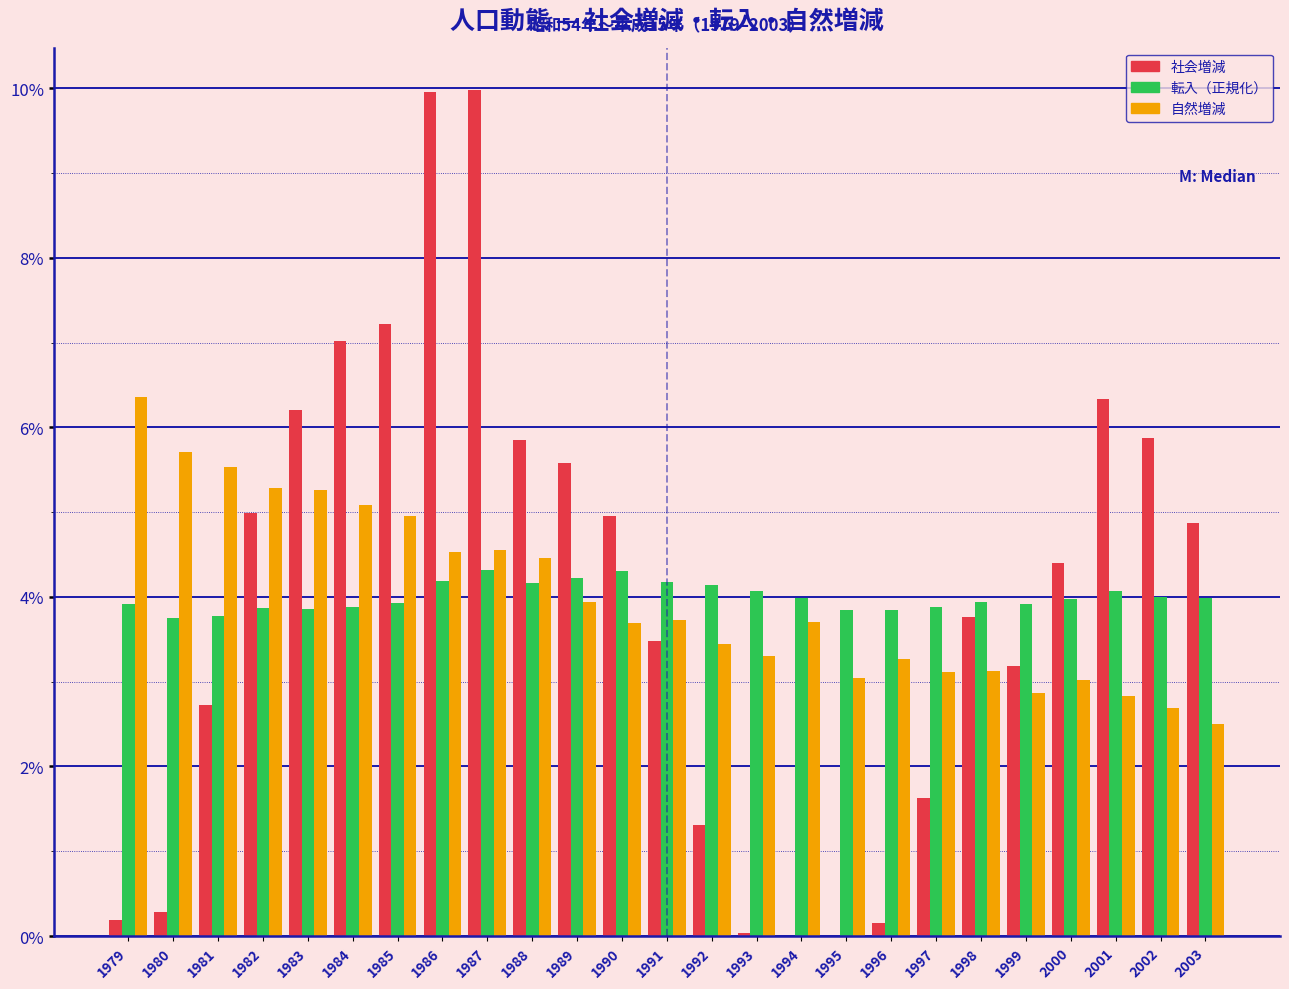

What is the total value across all series at 1994?

7.7